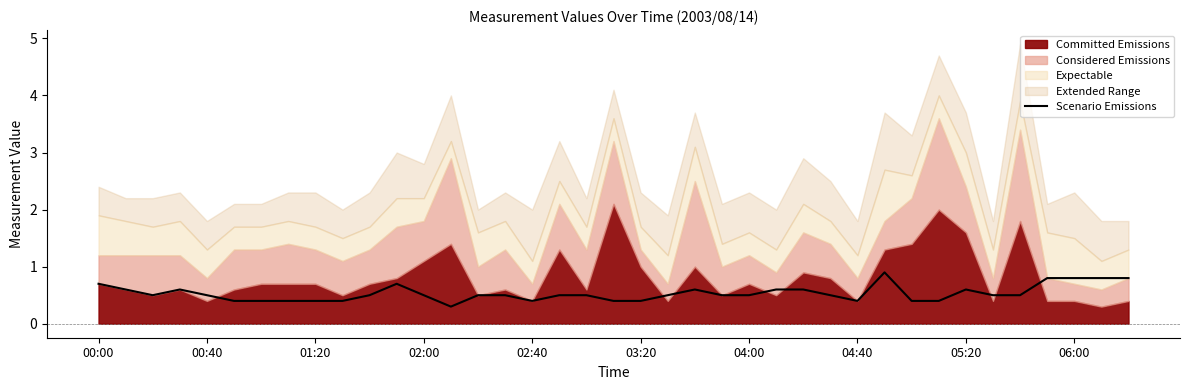

Is it true that Scenario Emissions equals 0.7 at 00:40?

False